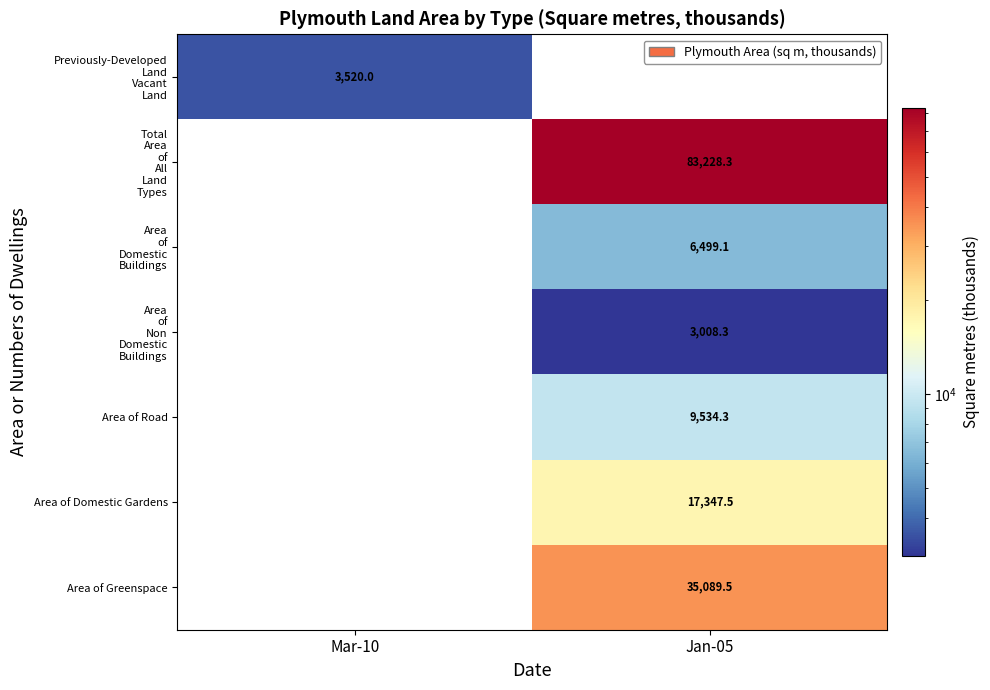

What is the maximum value shown in the chart?

83228.3